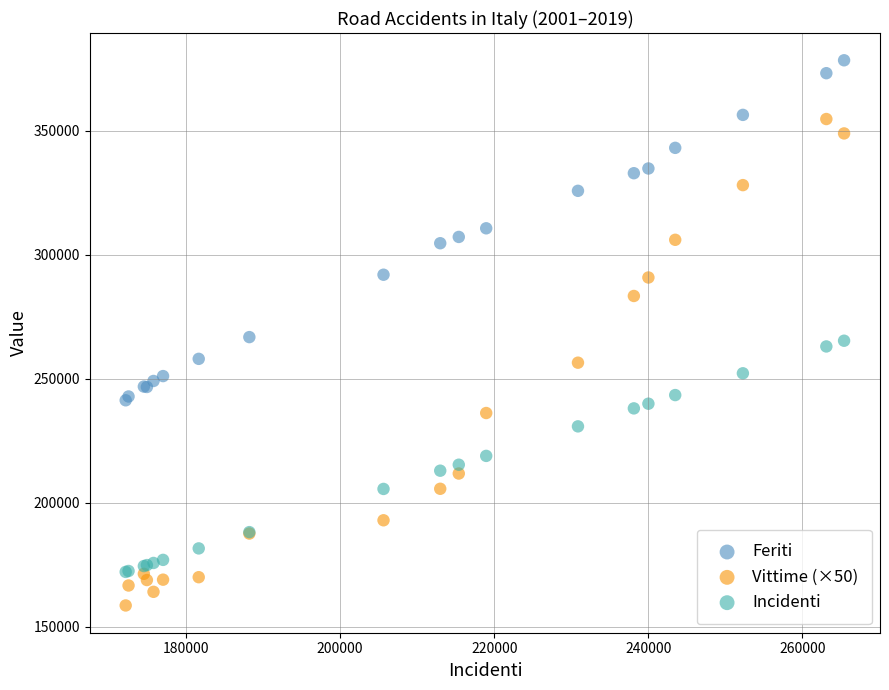

Which series has the largest Y range (max minus min)?

Vittime (×50)